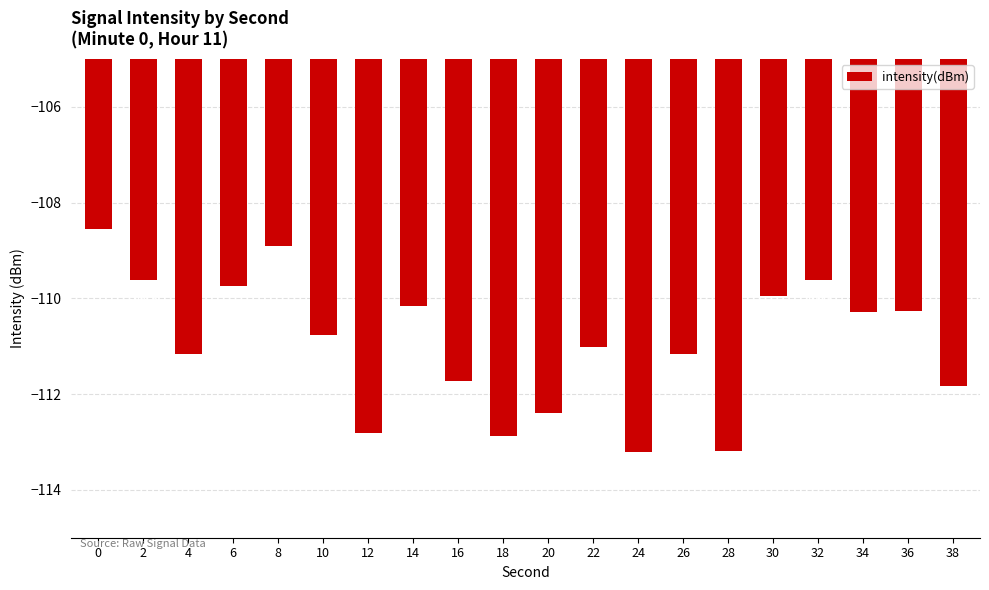

What is the smallest value displayed?

-113.2